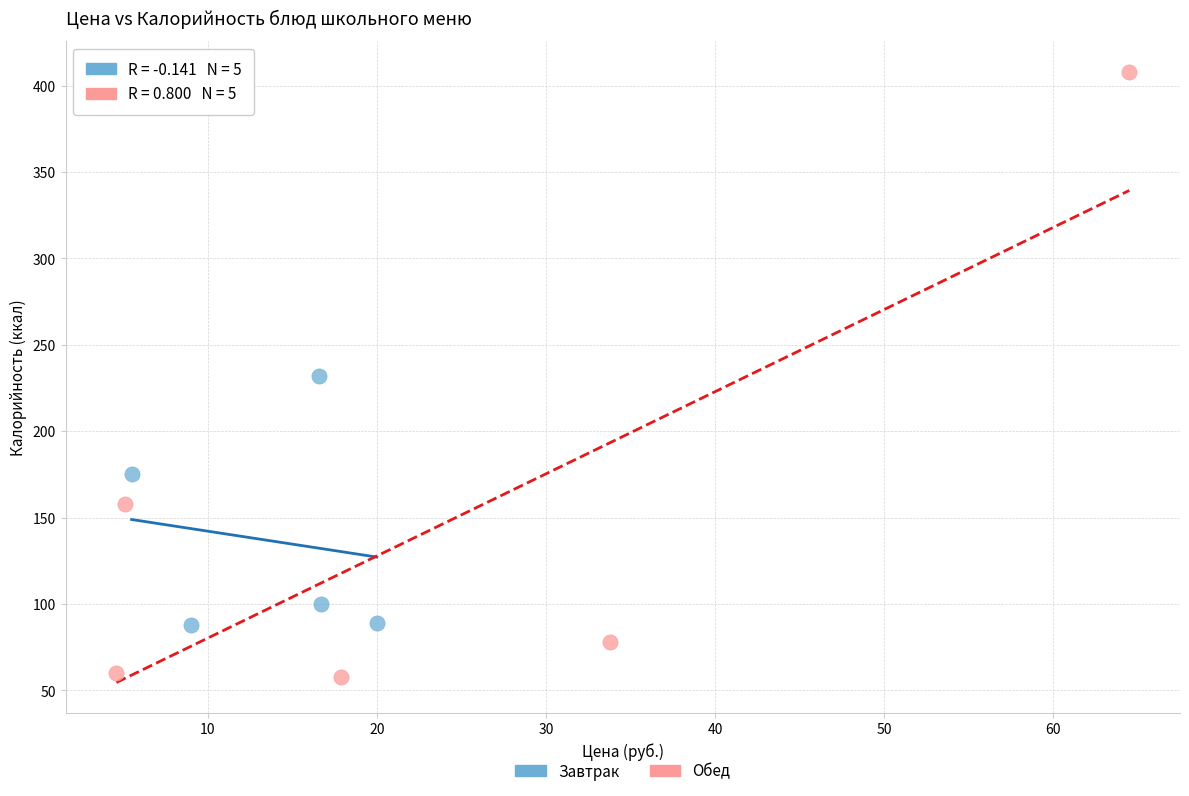

Which series reaches the minimum Y coordinate?

Обед